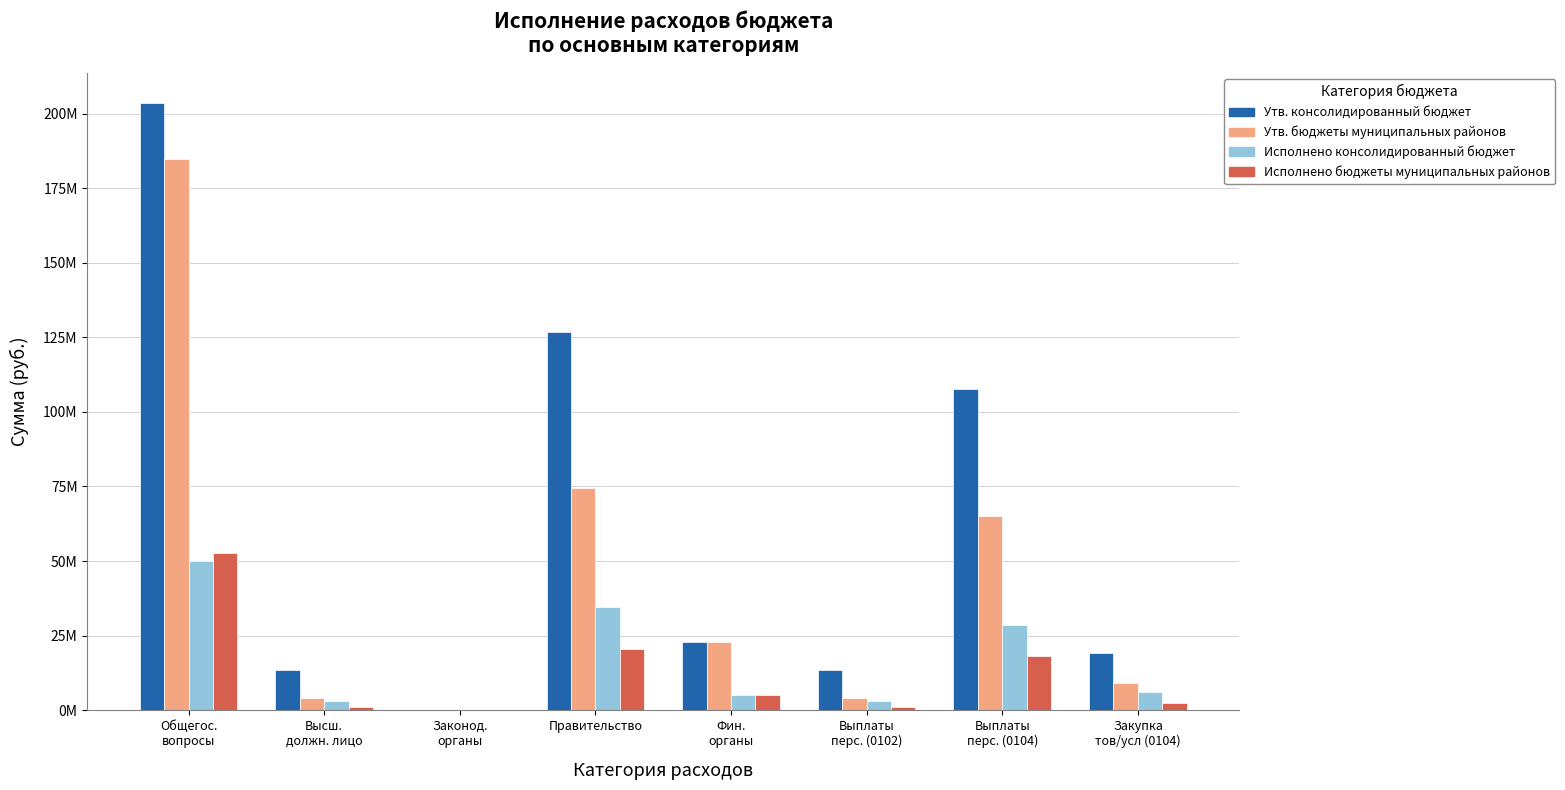

Reading left to right, transcribe all the data shown in this chart.

Утв. консолидированный бюджет: Общегос.
вопросы=203554172.3	Высш.
должн. лицо=13337183.8	Законод.
органы=141000.0	Правительство=126864971.9	Фин.
органы=22708493.3	Выплаты
перс. (0102)=13337183.8	Выплаты
перс. (0104)=107583433.3	Закупка
тов/усл (0104)=19221988.6
Утв. бюджеты муниципальных районов: Общегос.
вопросы=184830489.7	Высш.
должн. лицо=3982507.0	Законод.
органы=90000.0	Правительство=74380983.2	Фин.
органы=22708493.3	Выплаты
перс. (0102)=3982507.0	Выплаты
перс. (0104)=65266216.7	Закупка
тов/усл (0104)=9089766.5
Исполнено консолидированный бюджет: Общегос.
вопросы=50039817.2	Высш.
должн. лицо=3093668.8	Законод.
органы=2200.0	Правительство=34676954.7	Фин.
органы=5041362.8	Выплаты
перс. (0102)=3093668.8	Выплаты
перс. (0104)=28654943.2	Закупка
тов/усл (0104)=6005420.0
Исполнено бюджеты муниципальных районов: Общегос.
вопросы=52701698.6	Высш.
должн. лицо=1174188.6	Законод.
органы=2200.0	Правительство=20522123.0	Фин.
органы=5041362.8	Выплаты
перс. (0102)=1174188.6	Выплаты
перс. (0104)=18025940.8	Закупка
тов/усл (0104)=2491648.2